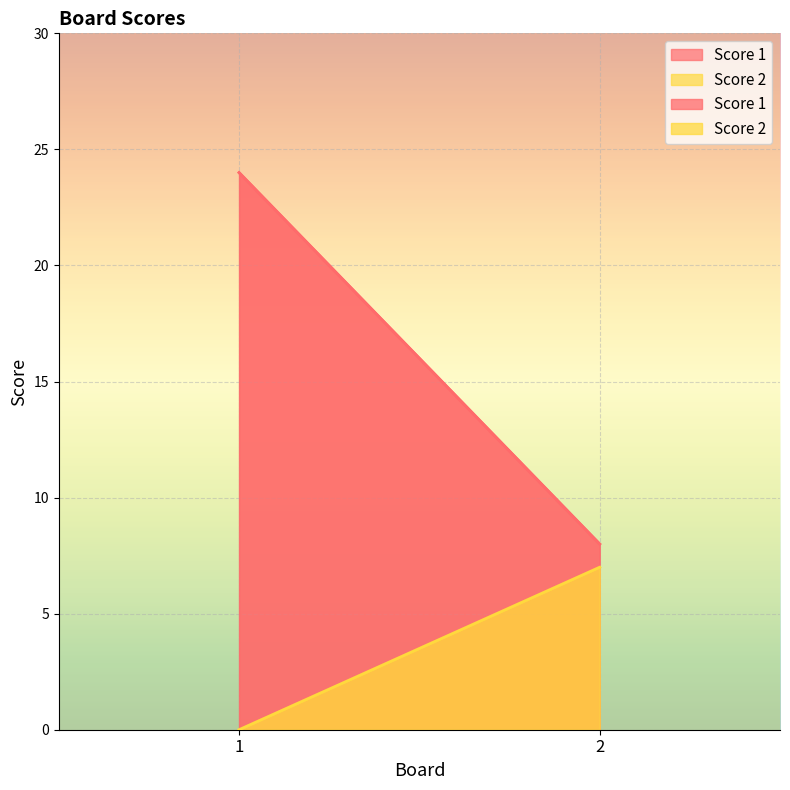

Reading right to left, extract all data points from this chart.

Score 1: 2=8	1=24
Score 2: 2=7	1=0